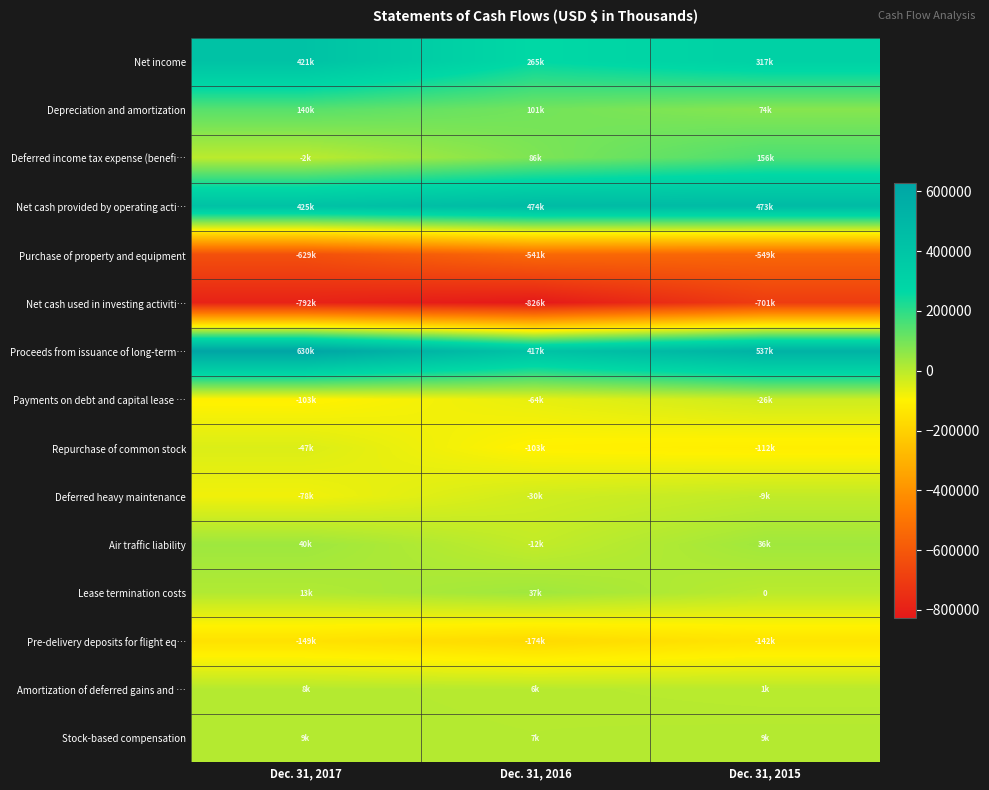

Rank the categories by Amortization of deferred gains and … value from lowest to highest.

Dec. 31, 2015, Dec. 31, 2016, Dec. 31, 2017